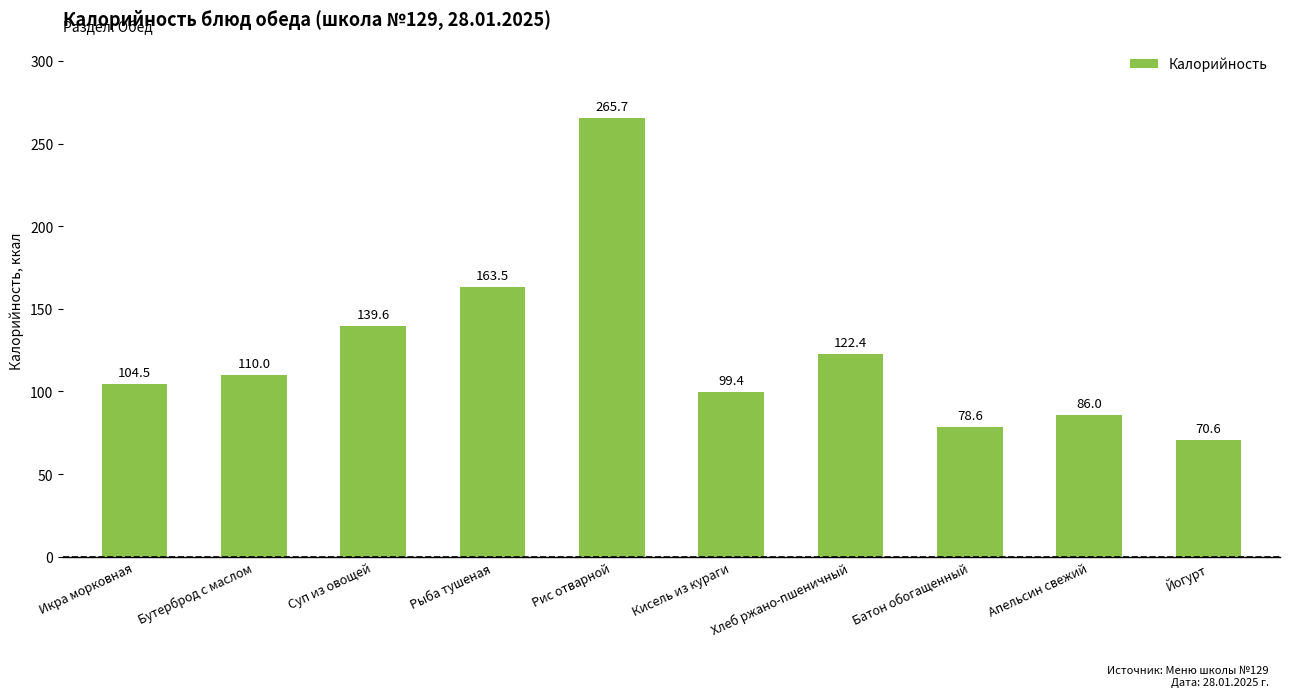

What is the change in value from Рис отварной to Апельсин свежий?

-179.7